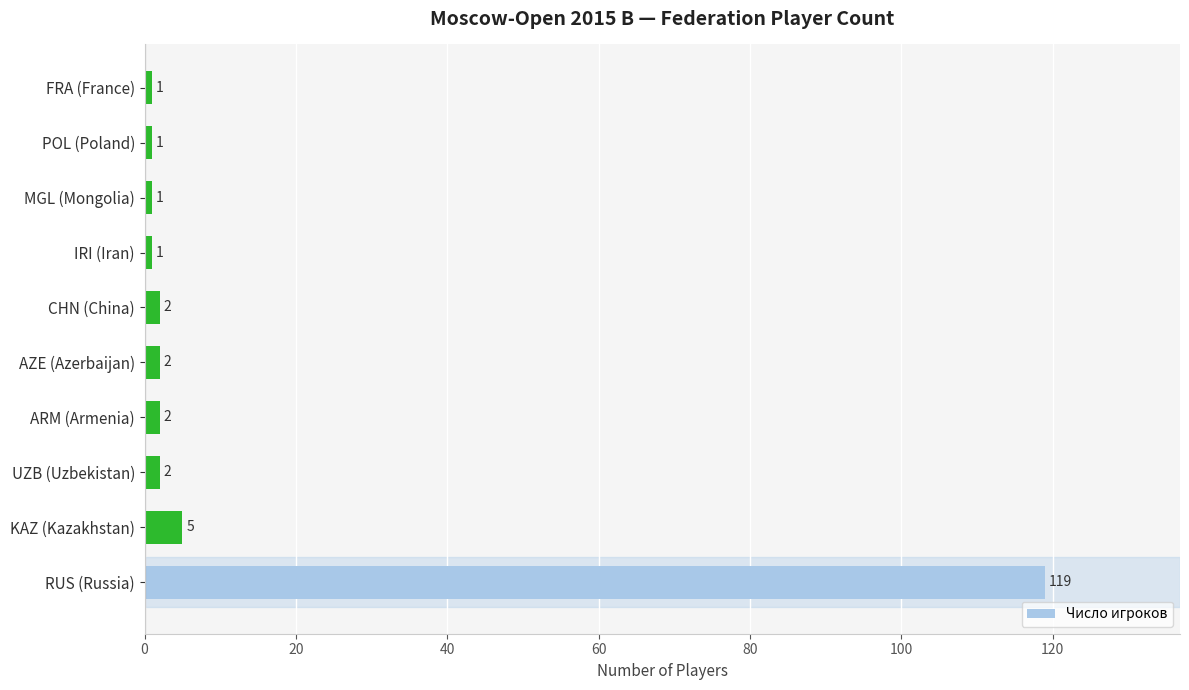

Reading top to bottom, list all the values displayed in this chart.

1	1	1	1	2	2	2	2	5	119